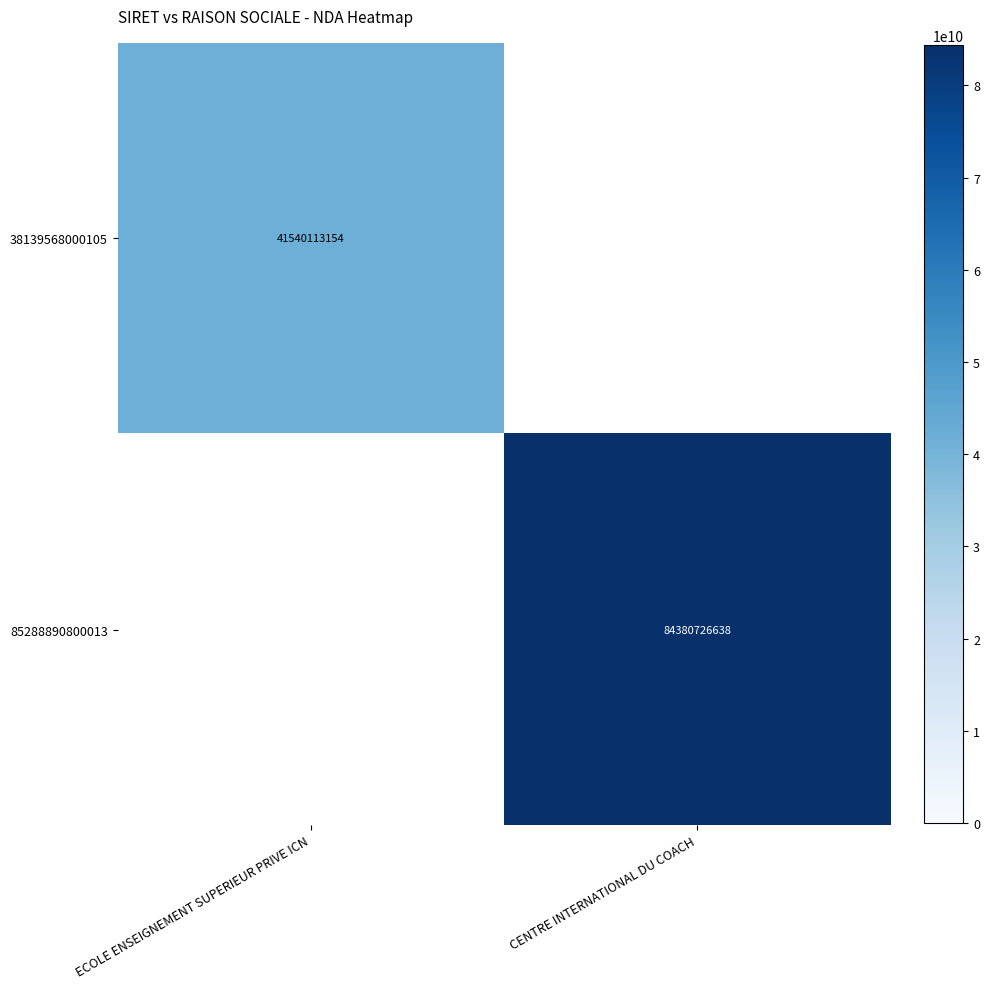

Is the value of 38139568000105 at ECOLE ENSEIGNEMENT SUPERIEUR PRIVE ICN greater than the value of 85288890800013 at CENTRE INTERNATIONAL DU COACH?

No